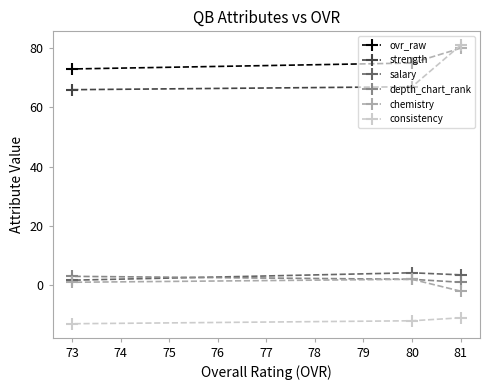

List the series in order of their peak value, highest first.

strength, ovr_raw, salary, depth_chart_rank, chemistry, consistency